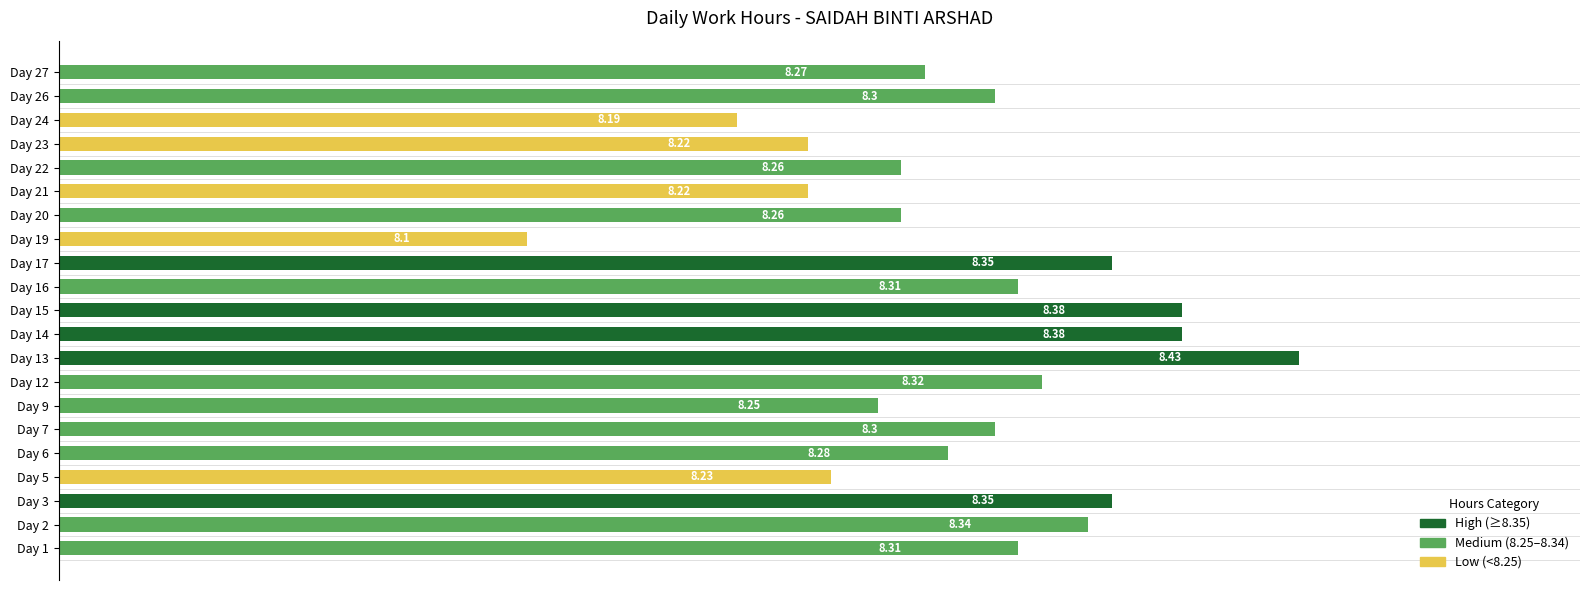

What is the average value?

8.3